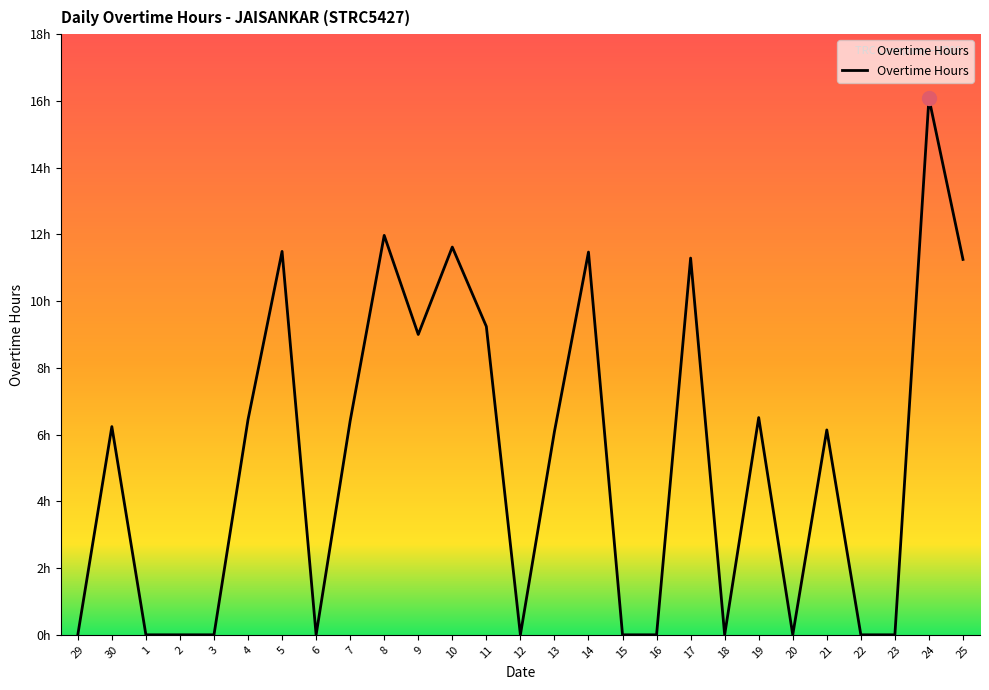

Reading left to right, what are all the values shown in this chart?

29=0.0	30=6.2	1=0.0	2=0.0	3=0.0	4=6.5	5=11.5	6=0.0	7=6.4	8=12.0	9=9.0	10=11.6	11=9.2	12=0.0	13=6.1	14=11.5	15=0.0	16=0.0	17=11.3	18=0.0	19=6.5	20=0.0	21=6.1	22=0.0	23=0.0	24=16.1	25=11.2